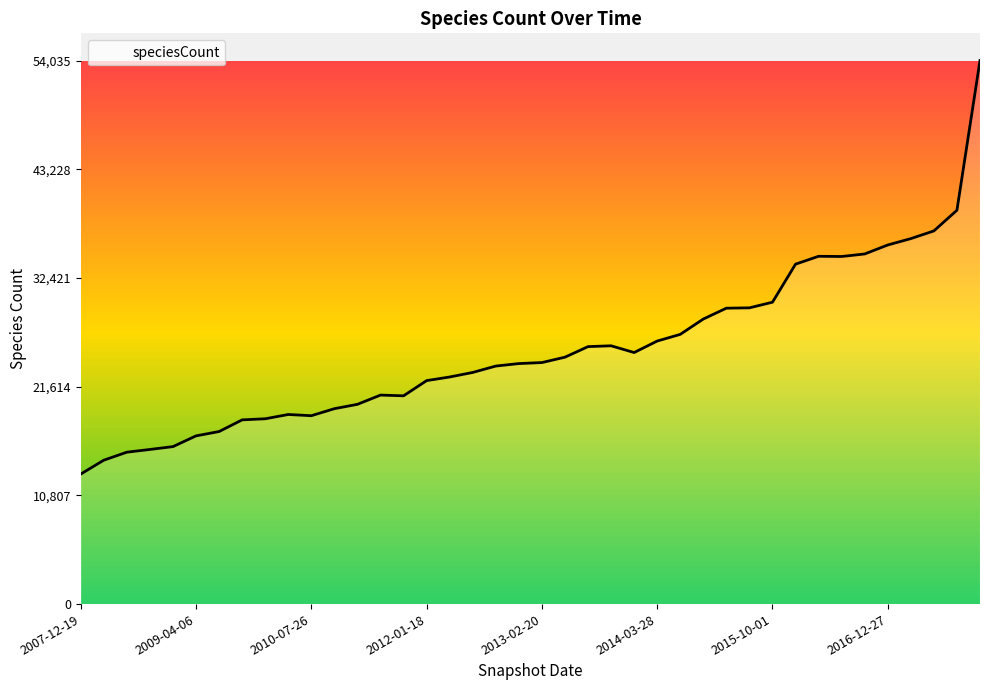

What is the maximum value shown in the chart?

54035